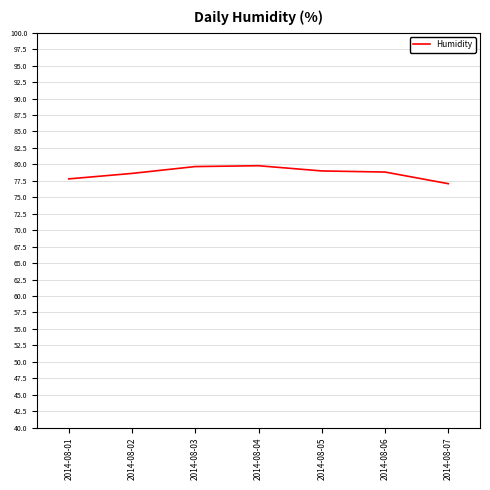

What is the ratio of the value at 2014-08-01 to the value at 2014-08-06?

1.0